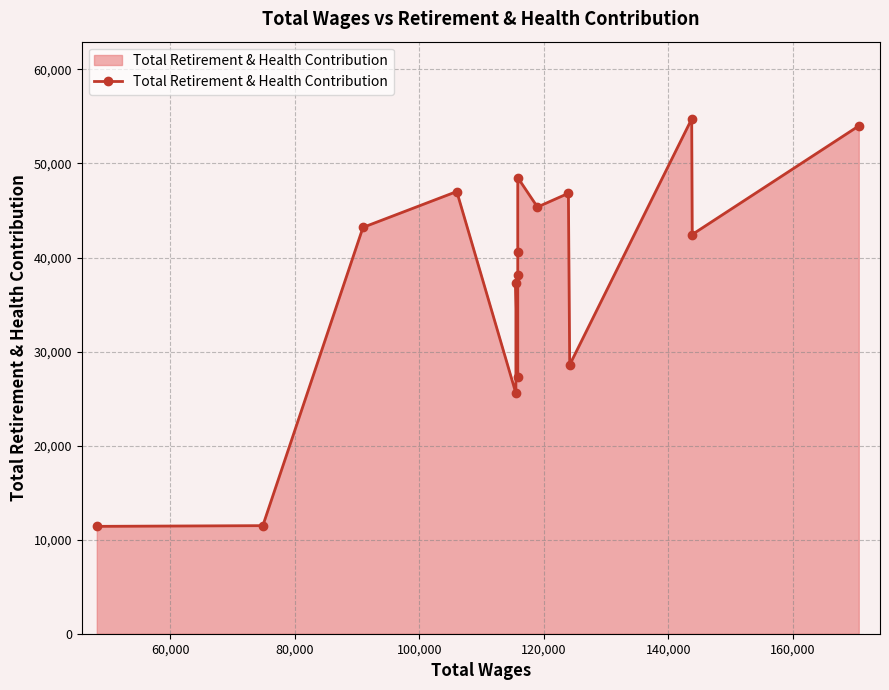

How many points are lower than both their immediate neighbors (excluding endpoints)?

5